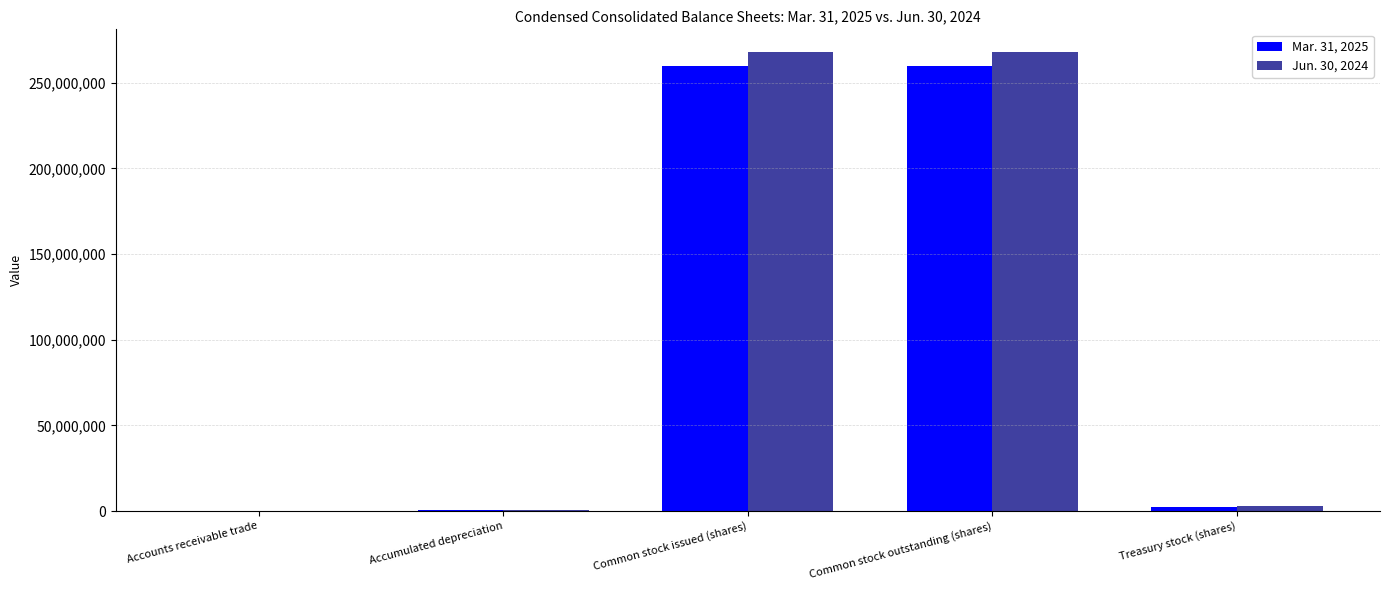

Is it true that Mar. 31, 2025 equals 13379 at Accounts receivable trade?

True